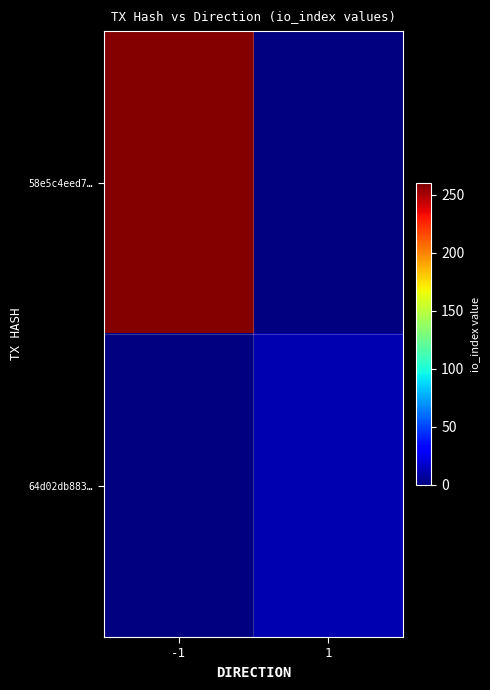

Which series has the widest spread of values?

58e5c4eed7…